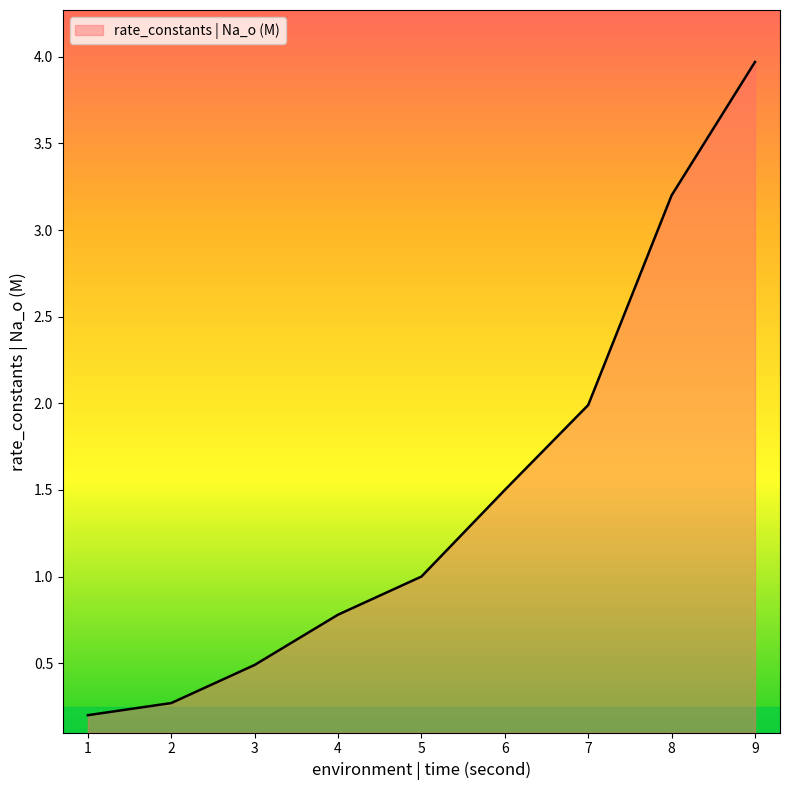

Which label corresponds to the largest value in the chart?

9